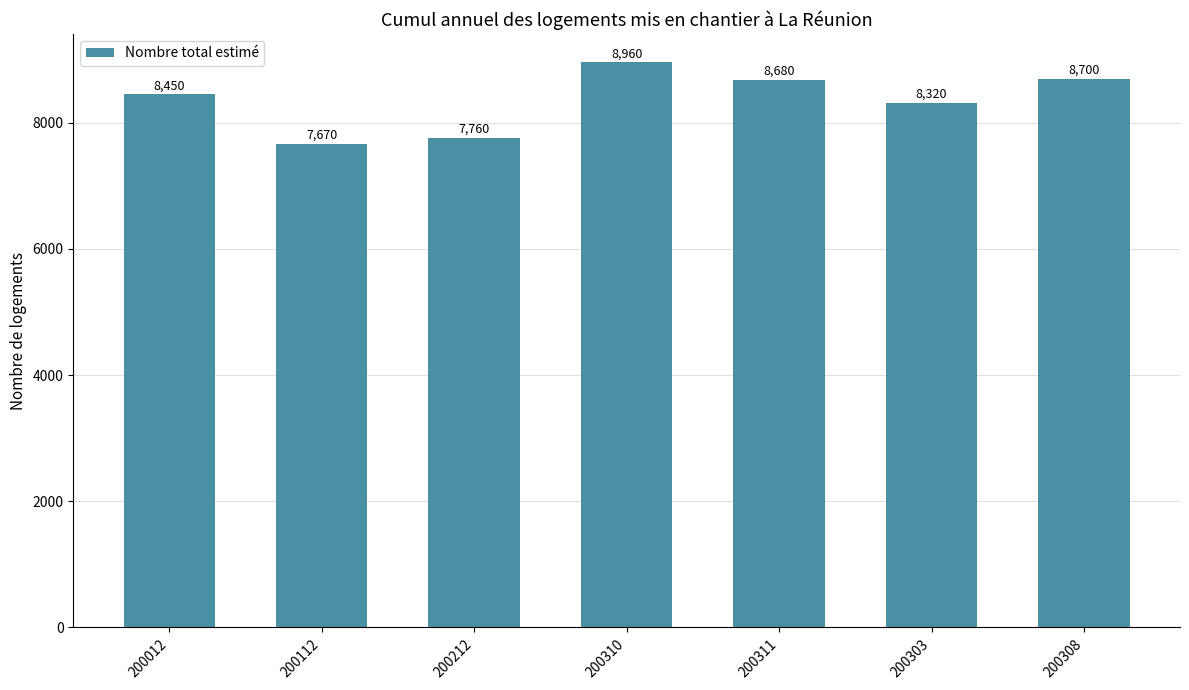

List the labels in order of value, largest first.

200310, 200308, 200311, 200012, 200303, 200212, 200112